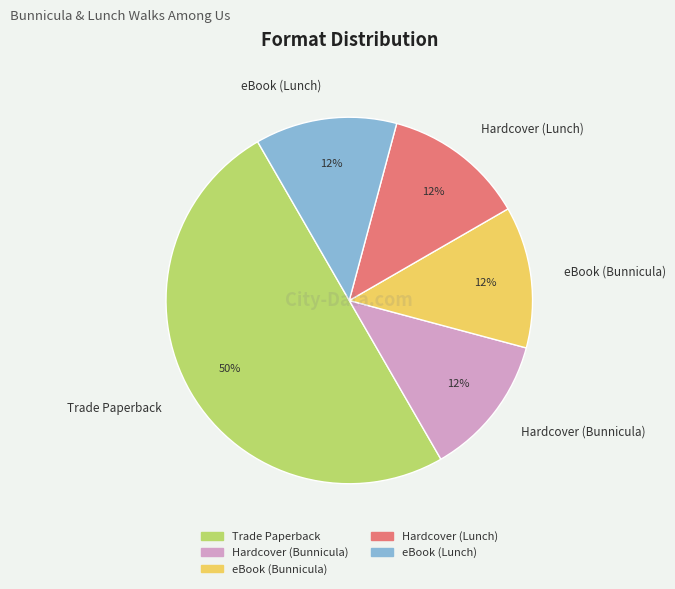

Is it true that eBook (Bunnicula) is 6% of the pie?

False